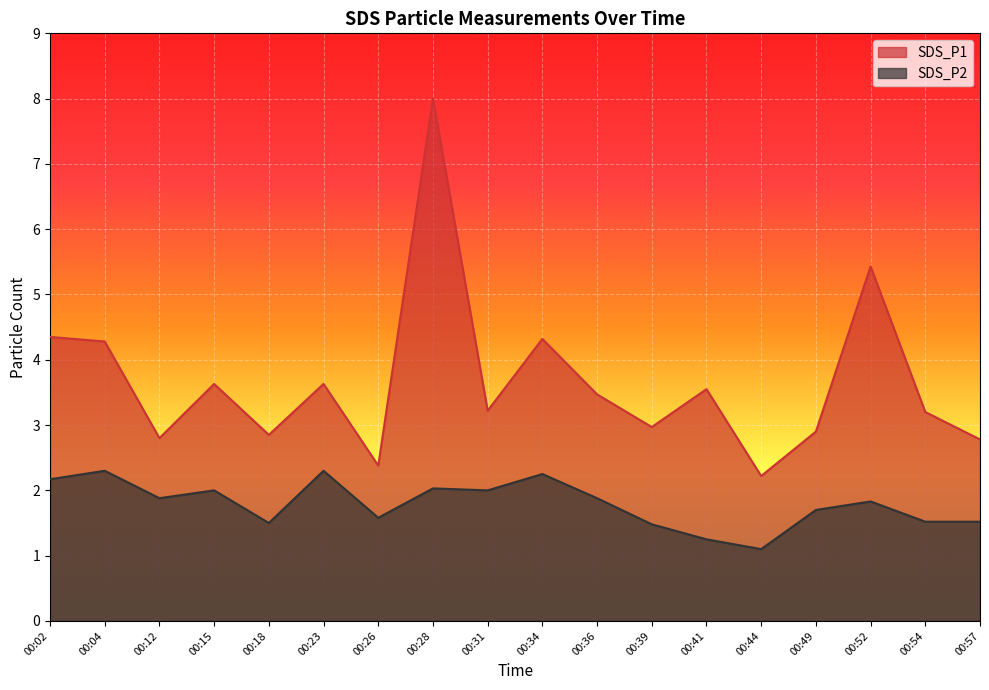

What is the spread (max minus min) of values at 00:04?

2.0